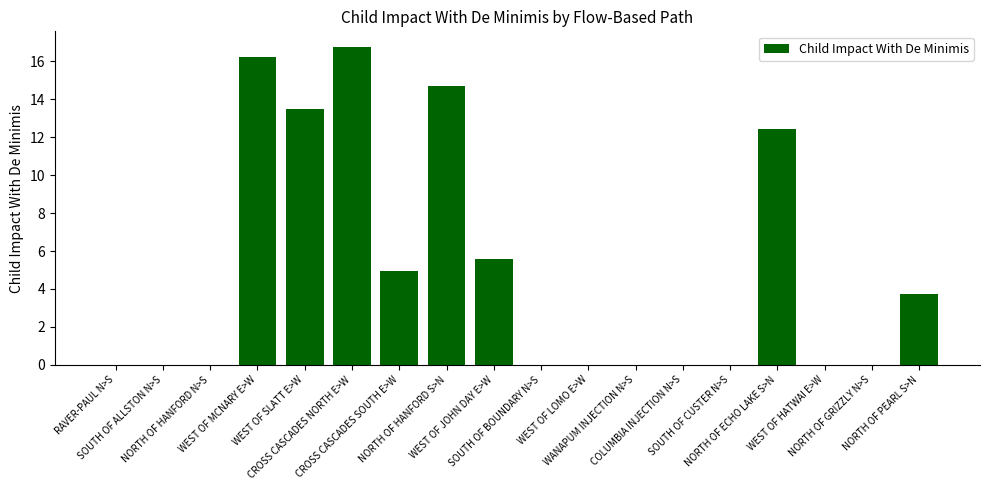

Is it true that the value at SOUTH OF BOUNDARY N>S is -10.5?

False